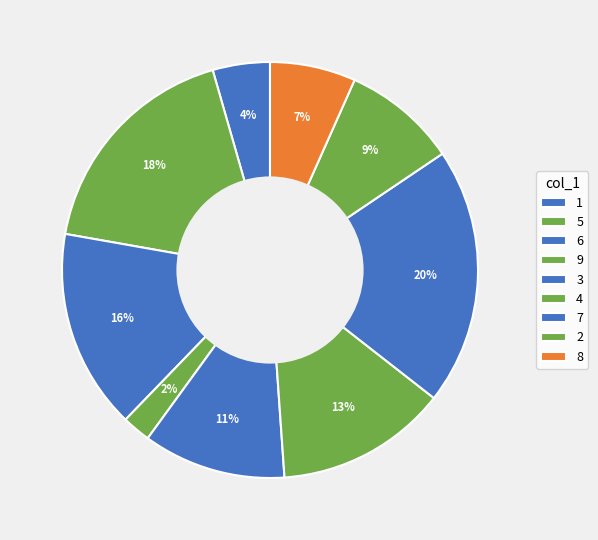

How many segments does this pie chart have?

9